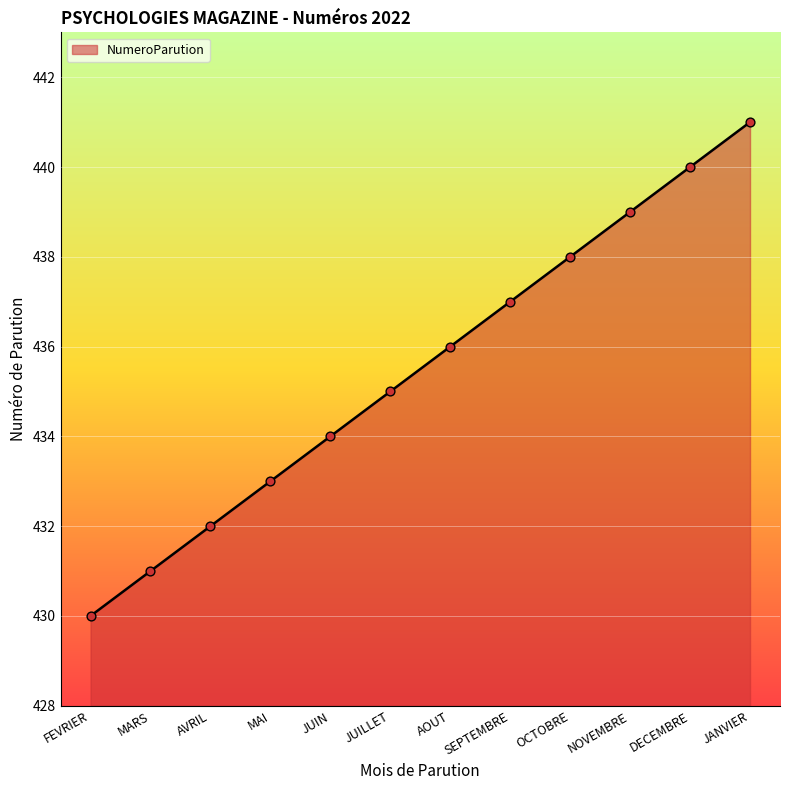

What is the ratio of the value at MAI to the value at NOVEMBRE?

1.0